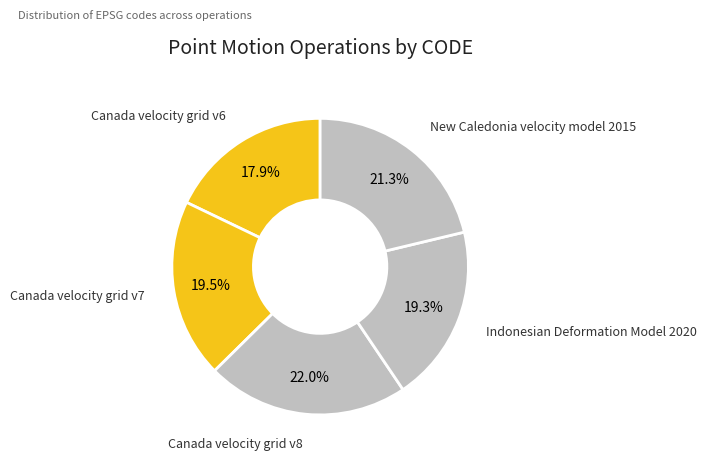

How many segments does this pie chart have?

5